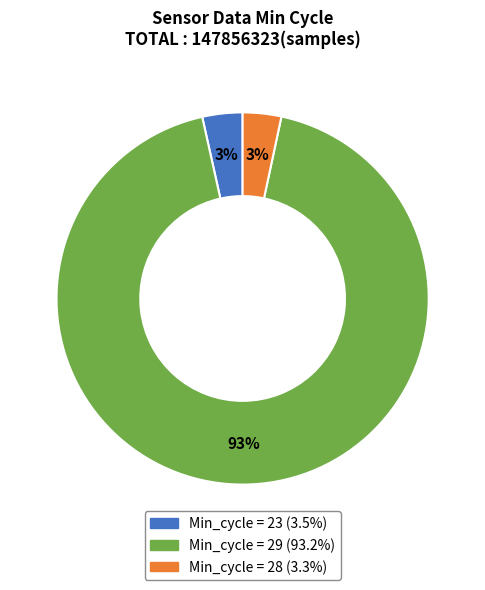

Is there a majority slice in this chart?

Yes